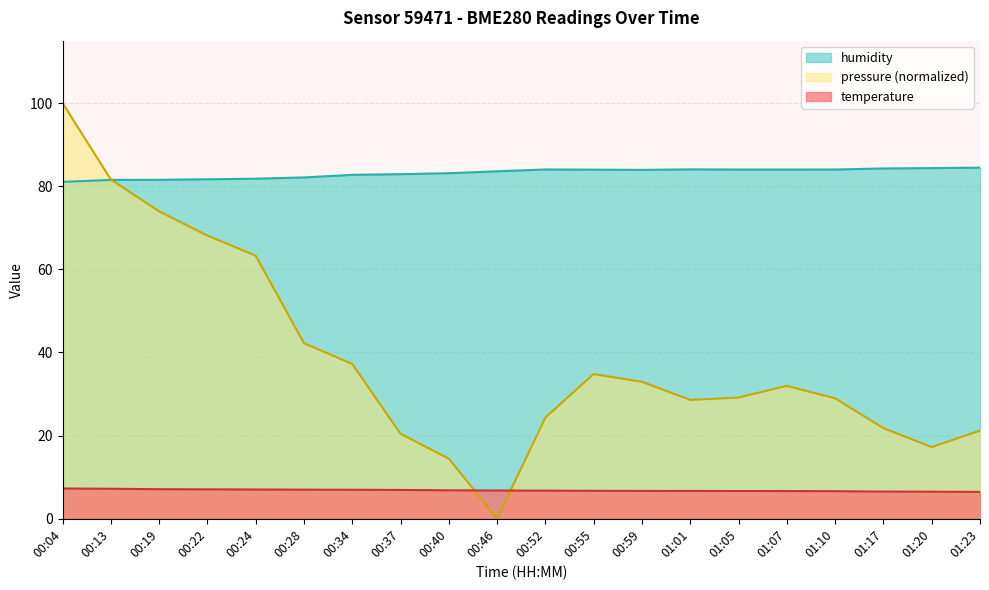

Which category has the lowest value across all series?

00:46